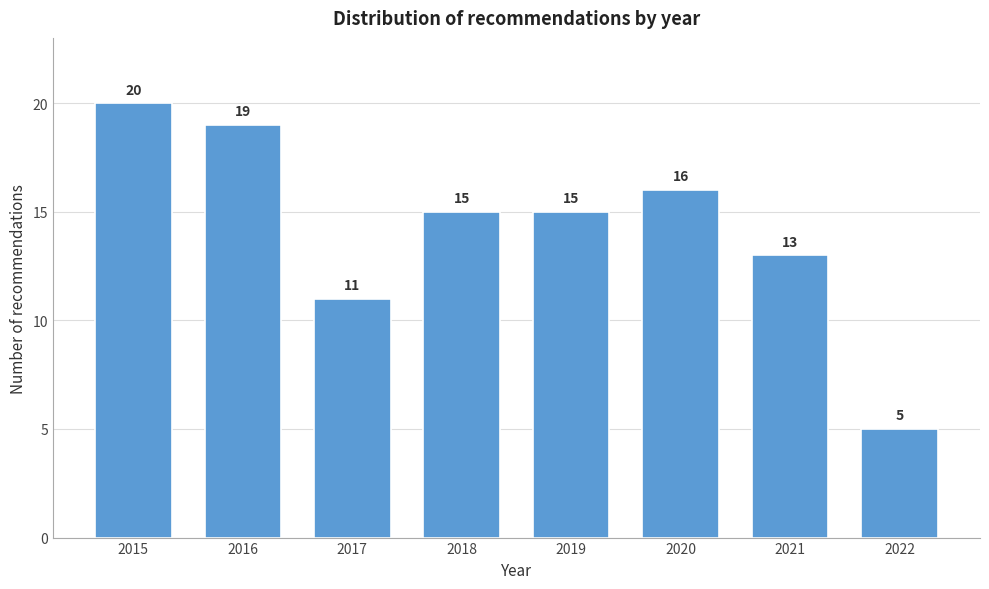

Reading right to left, list all the values displayed in this chart.

2022=5	2021=13	2020=16	2019=15	2018=15	2017=11	2016=19	2015=20